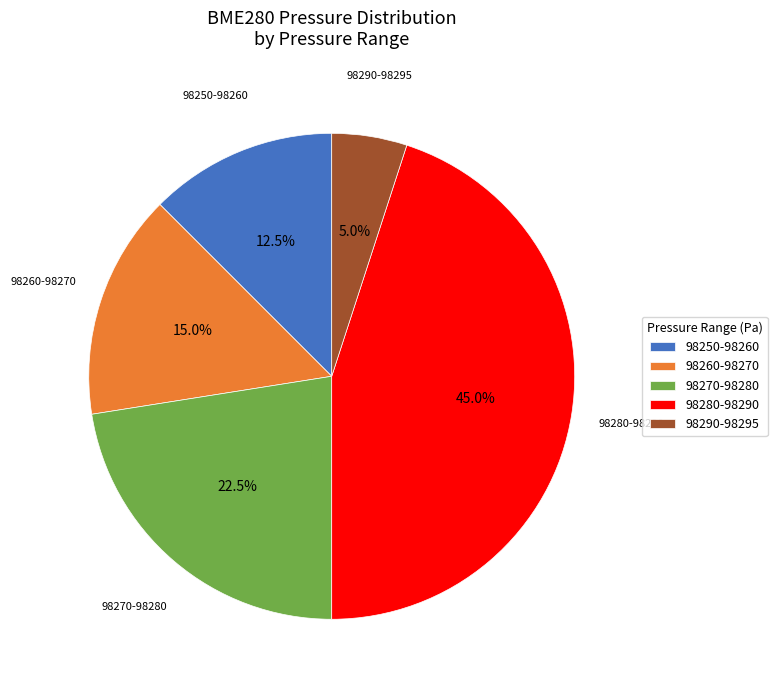

Approximately how many times larger is the value at 98270-98280 compared to 98260-98270?

1.5